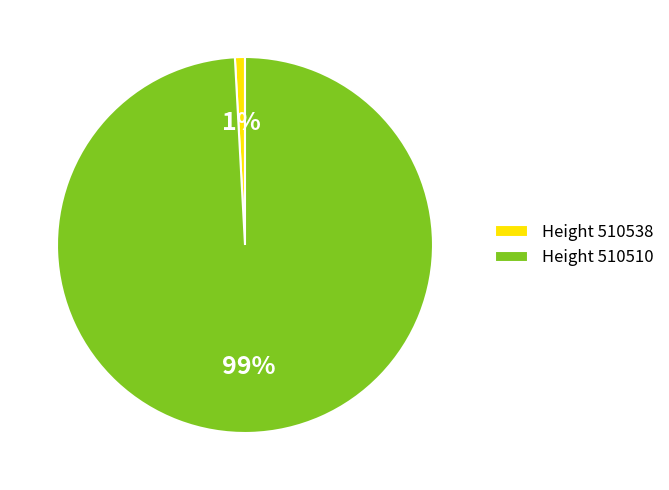

Combined, do Height 510538 and Height 510510 account for over 50%?

Yes